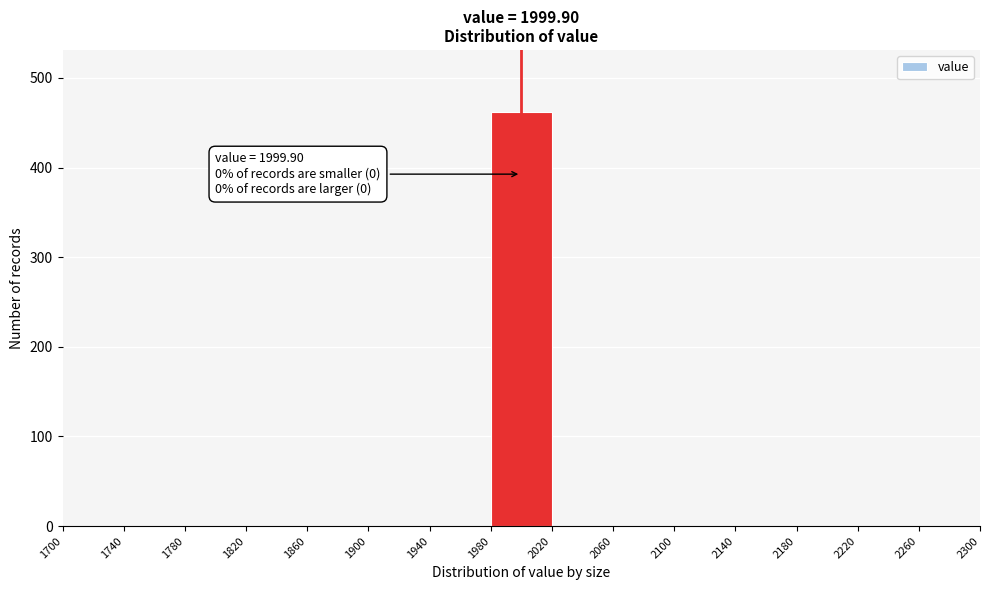

Over which range of the x-axis is the bar tallest?

1980 to 2020